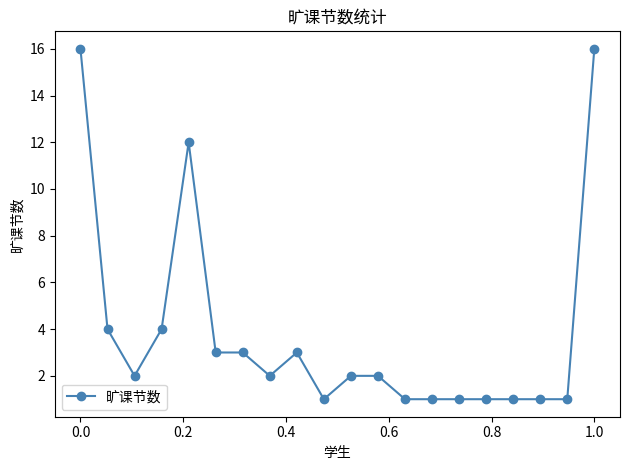

What is the minimum value shown in the chart?

1